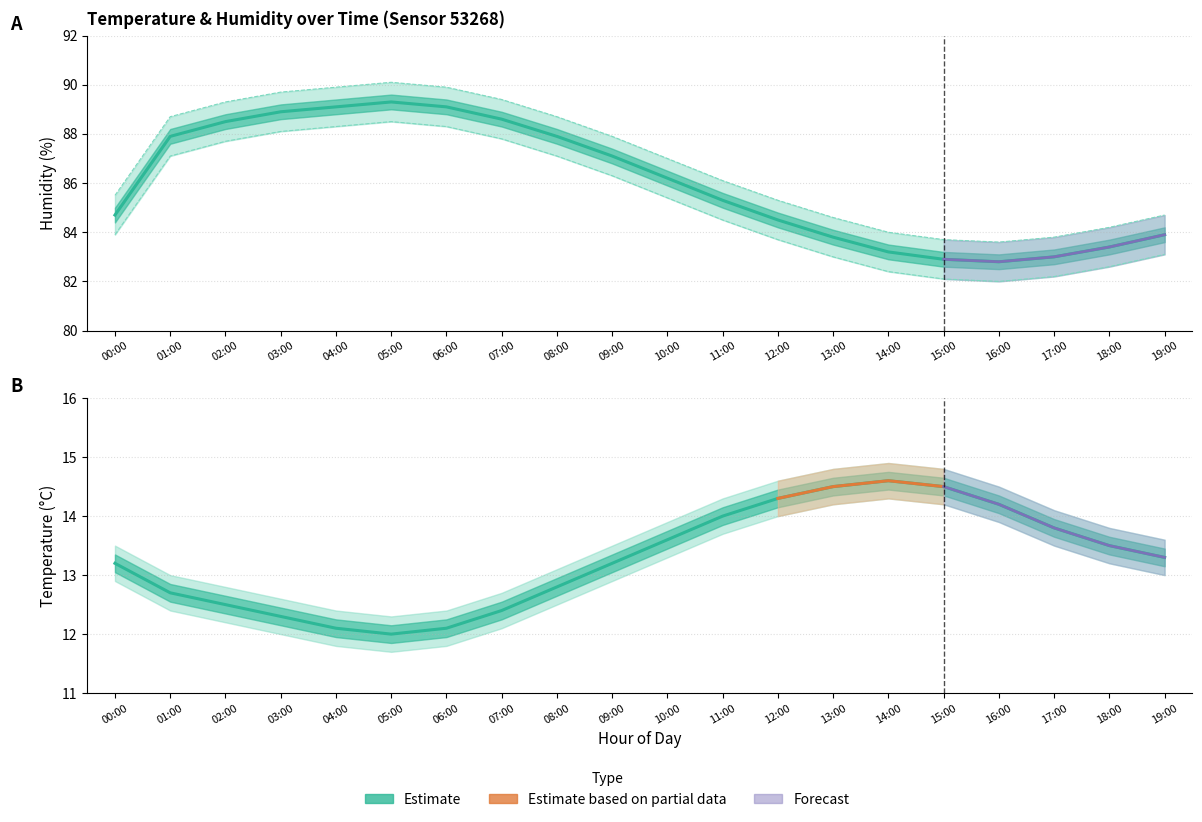

What is the lowest value of the temperature series?

12.0